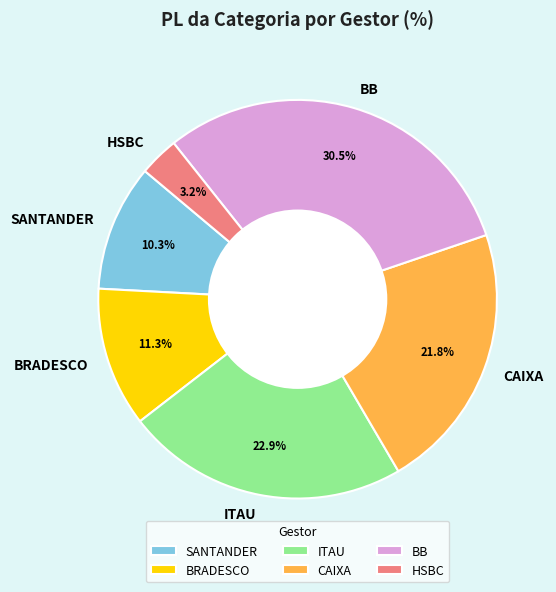

What is the smallest slice in the pie chart?

HSBC